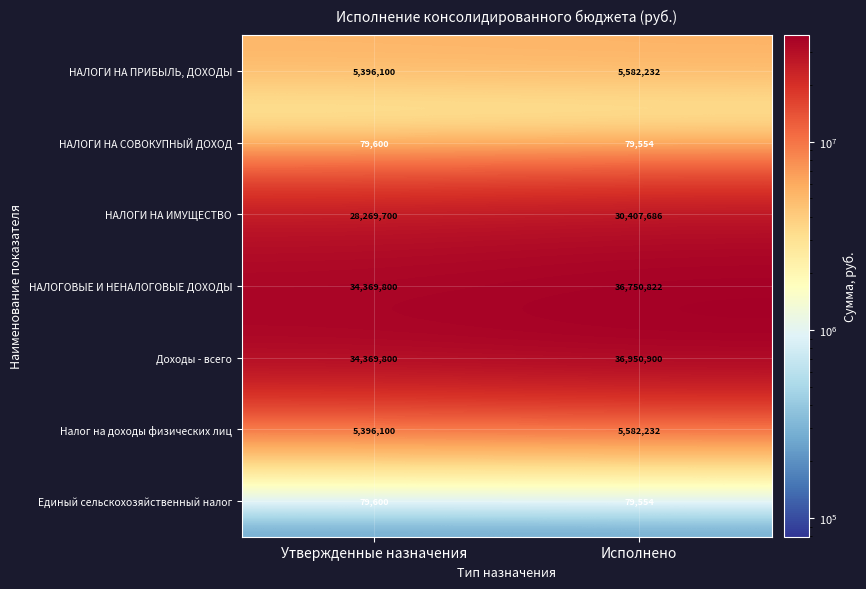

How many data points does each series have?

2